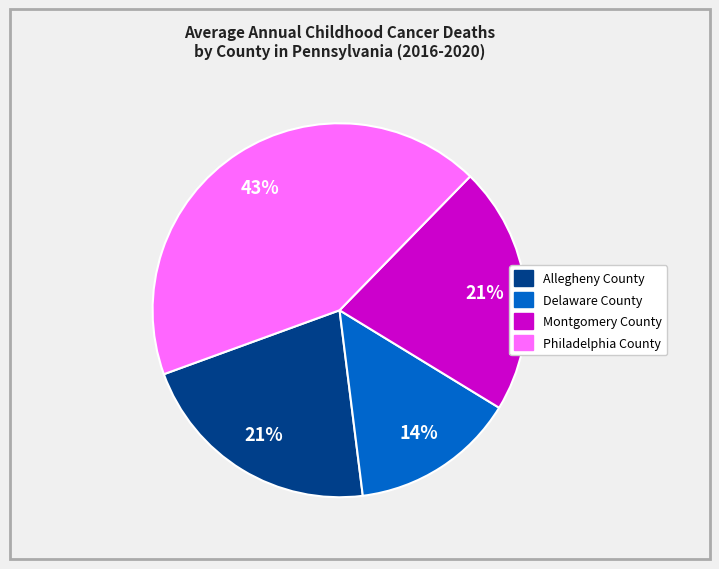

Which slice is the smallest?

Delaware County